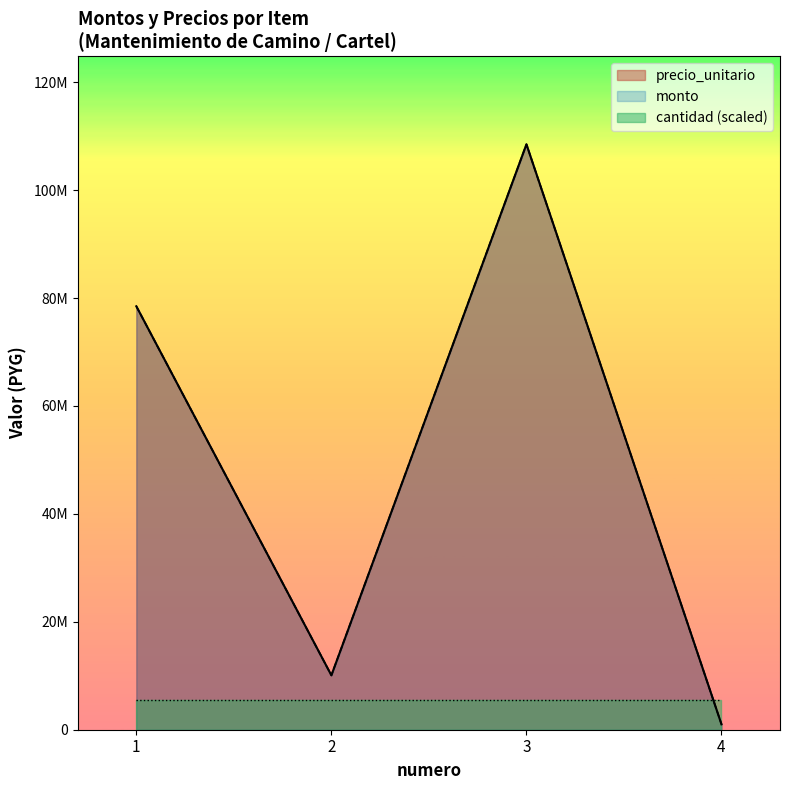

True or false: precio_unitario and monto cross at least once.

False